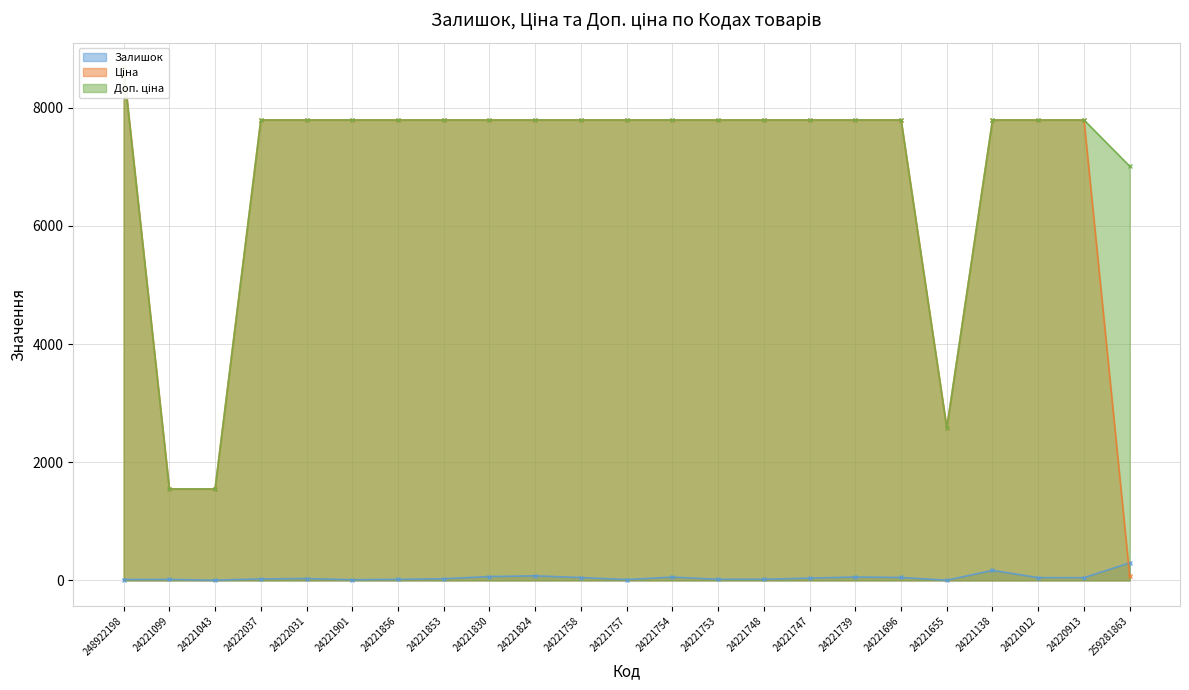

What is the label of the 22nd point from the left?

24220913